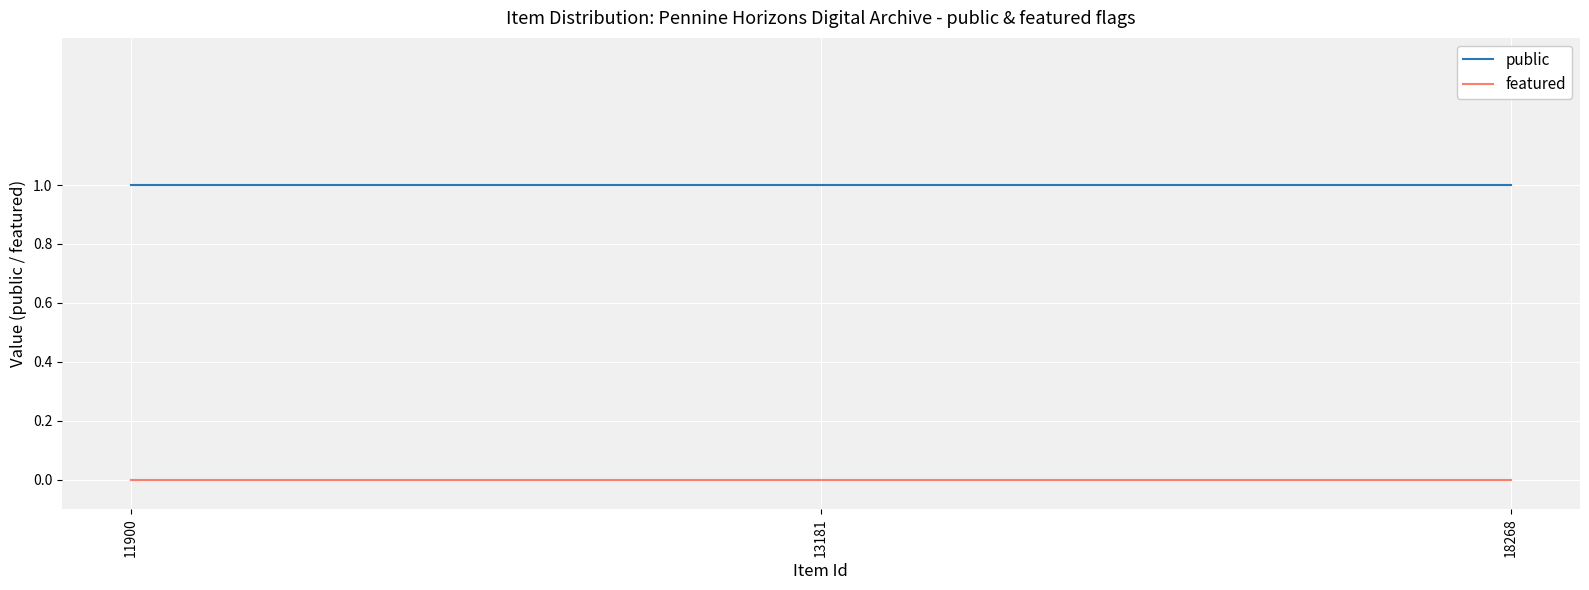

List the series in order of their overall mean, highest first.

public, featured